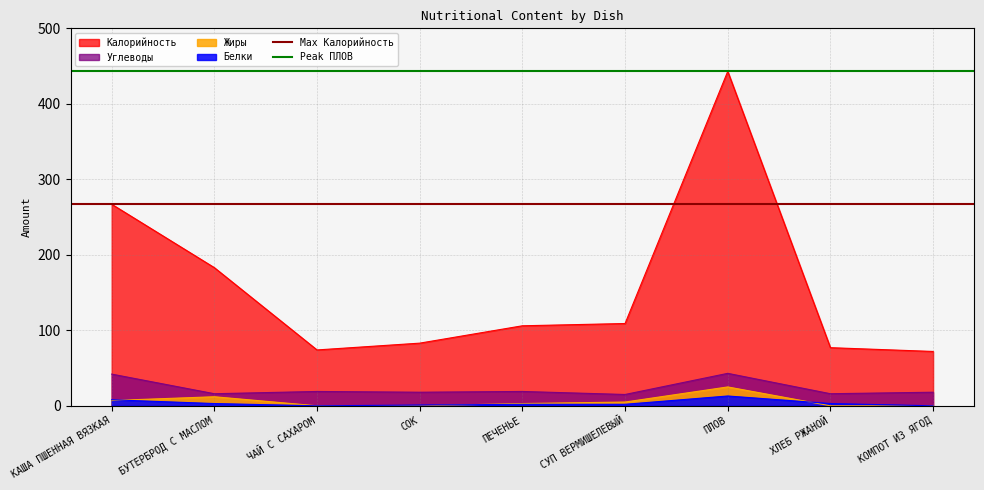

The Калорийность series shows 359 at КАША ПШЕННАЯ ВЯЗКАЯ. True or false?

False